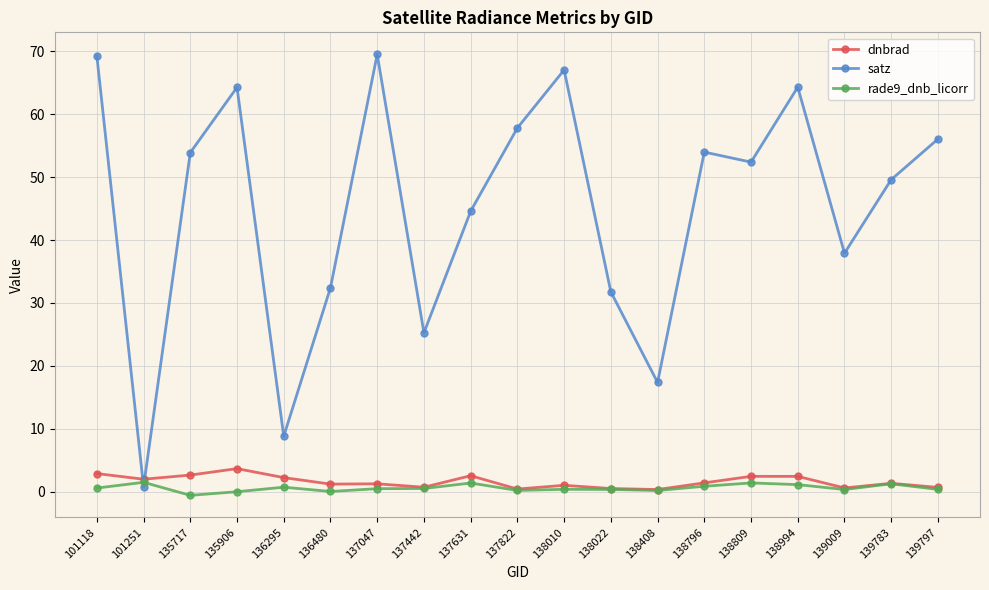

What is the value of the rade9_dnb_licorr point at the 10th from the left?

0.2